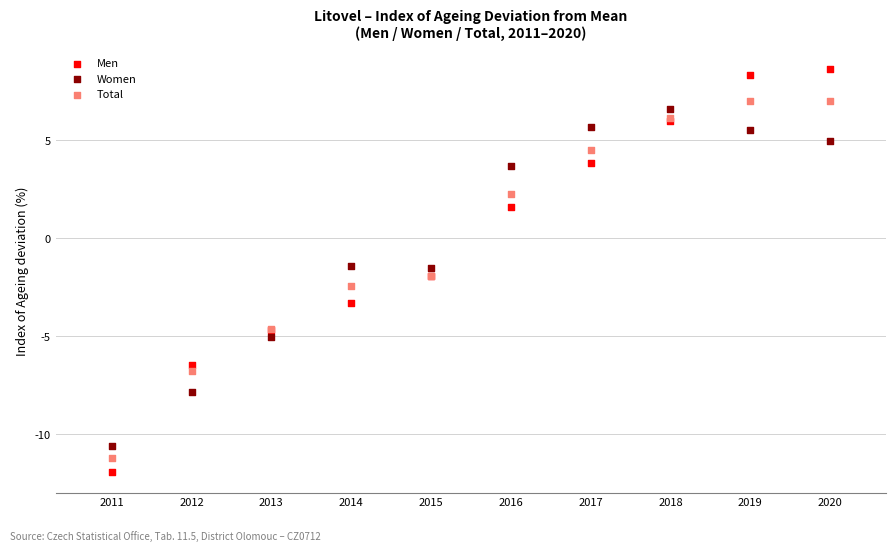

Which series reaches the maximum Y coordinate?

Men